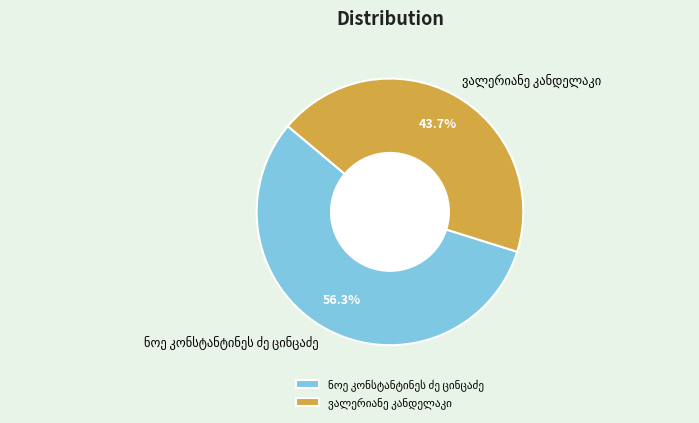

How many segments does this pie chart have?

2